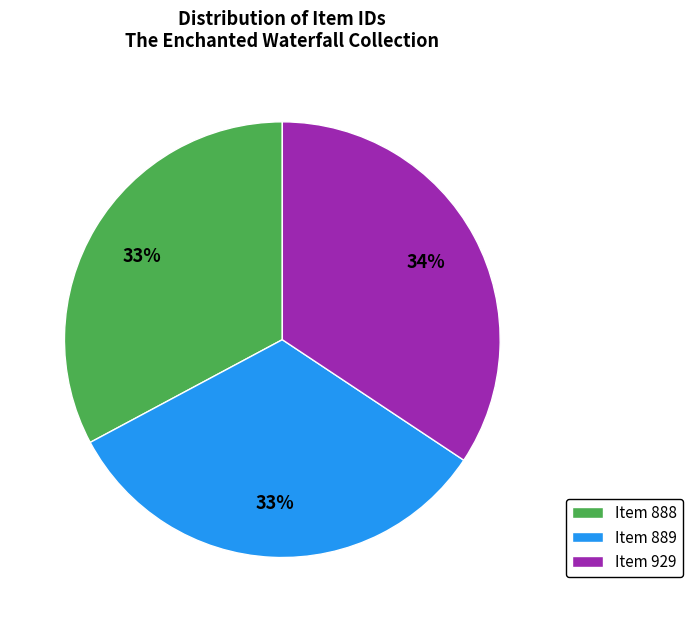

Is the sum of Item 888 and Item 929 greater than half?

Yes